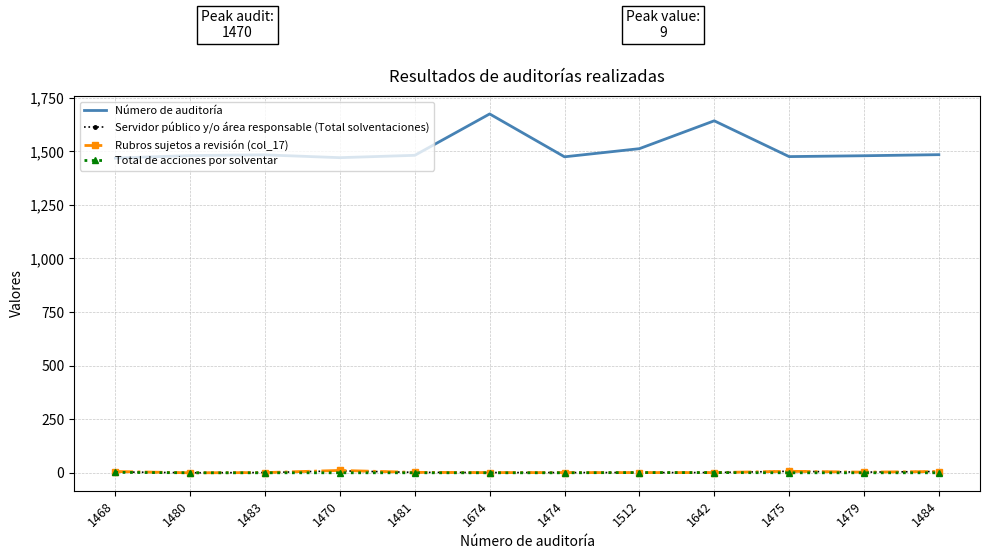

The Total de acciones por solventar series shows 0 at 1484. True or false?

True